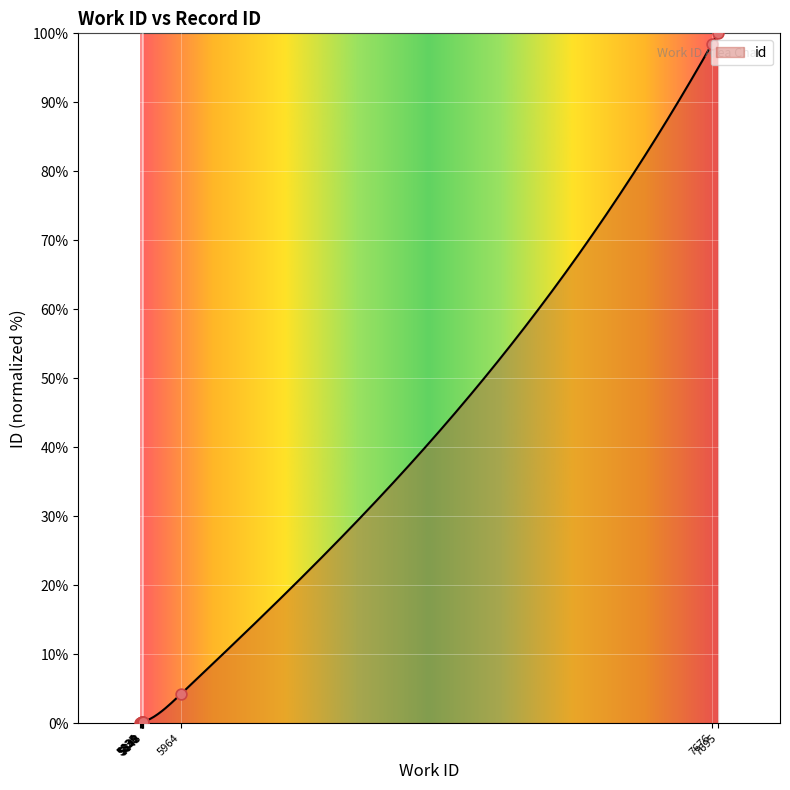

Which has a higher value, 5840 or 5835?

5840